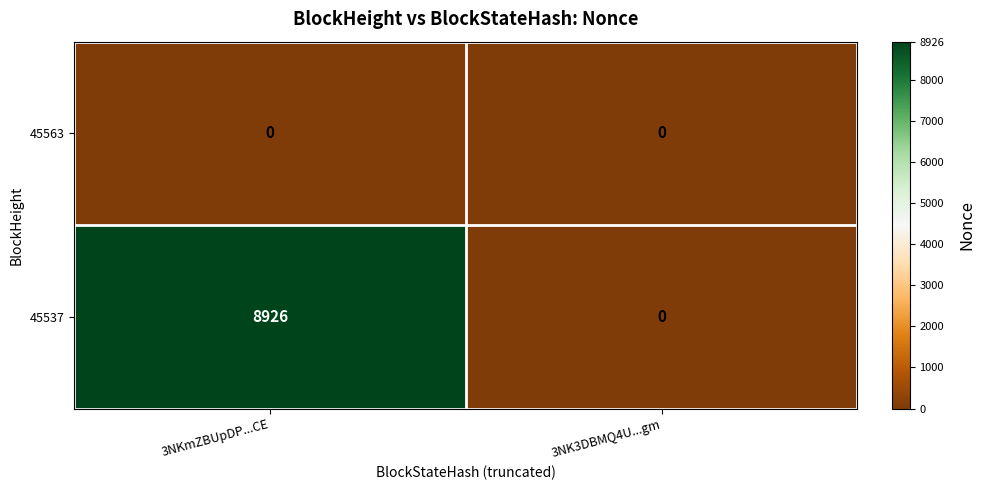

What is the maximum value shown in the chart?

8926